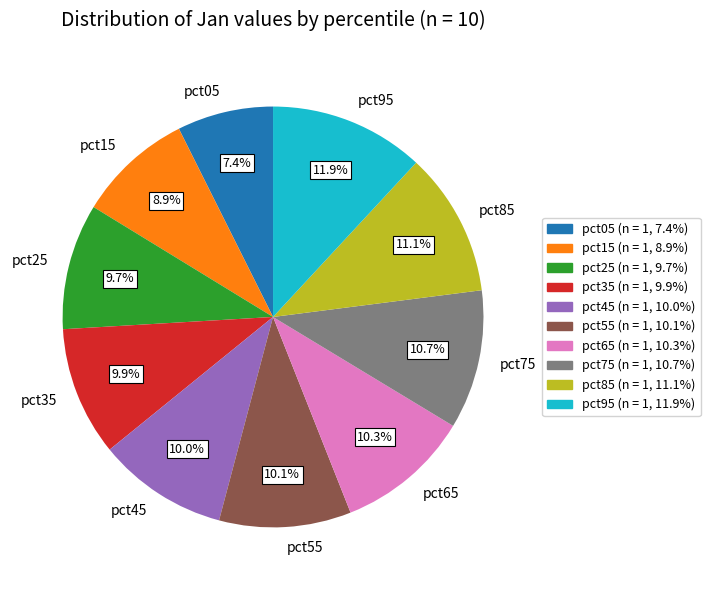

What percentage is the pct45 slice, to the nearest percent?

10%